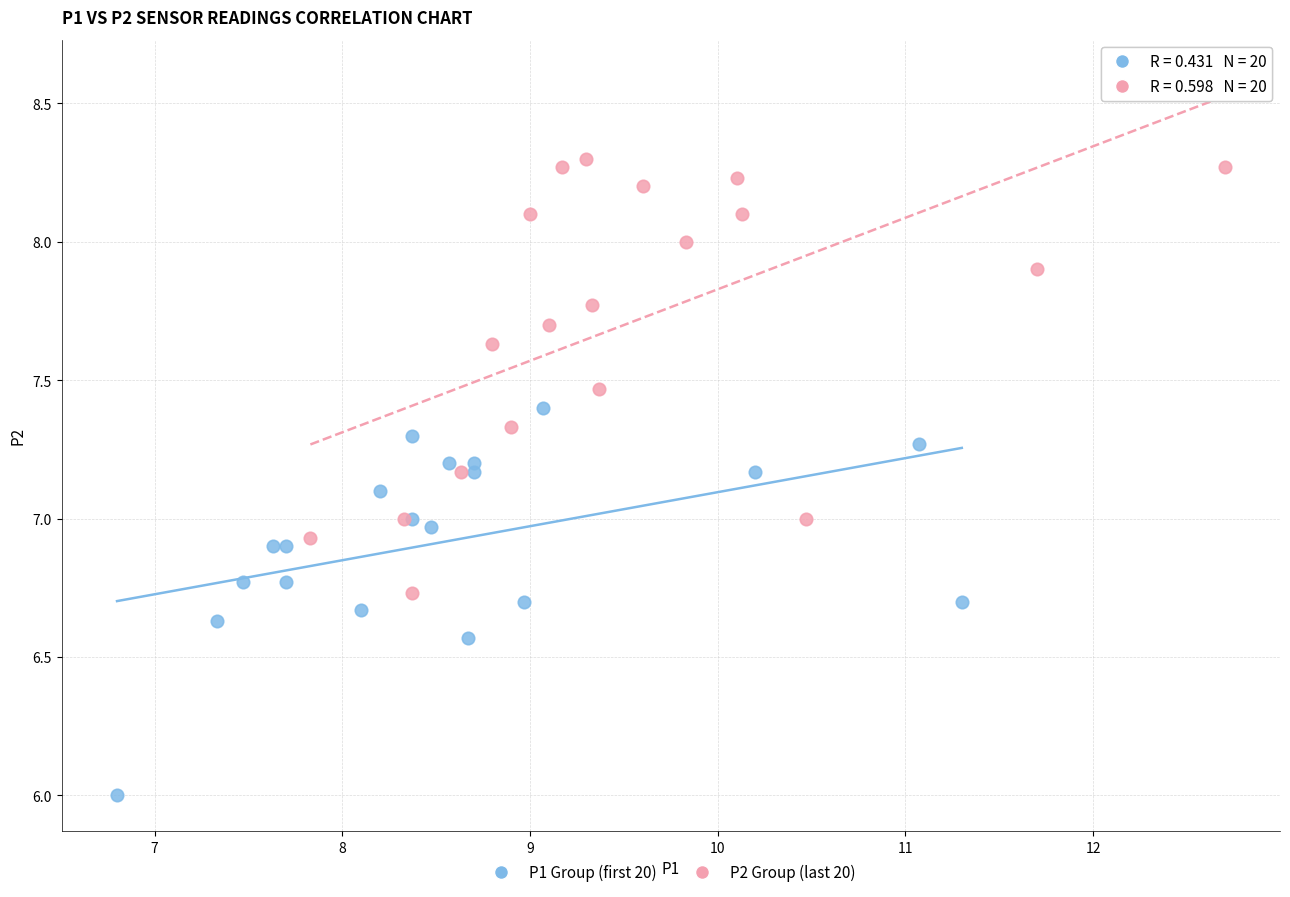

Which series reaches the minimum Y coordinate?

P1 Group (first 20)